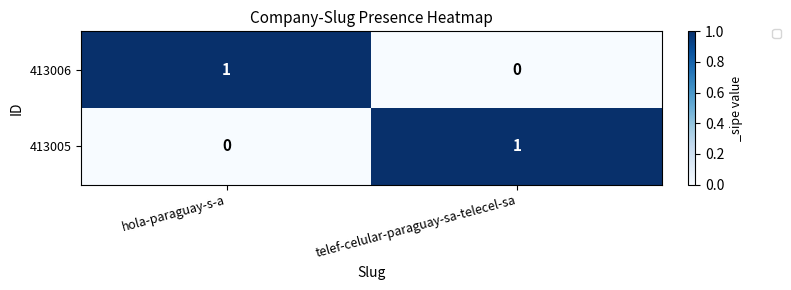

Where is 413006 nearest to the value 0?

telef-celular-paraguay-sa-telecel-sa